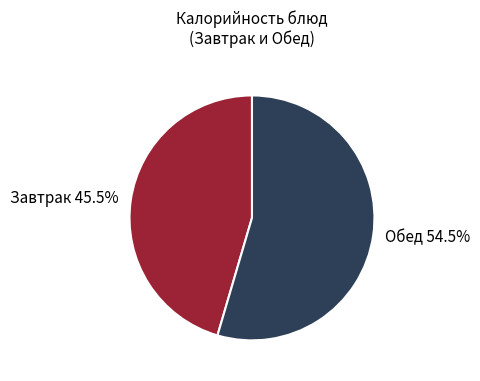

Do Обед and Завтрак together represent more than half of the pie?

Yes